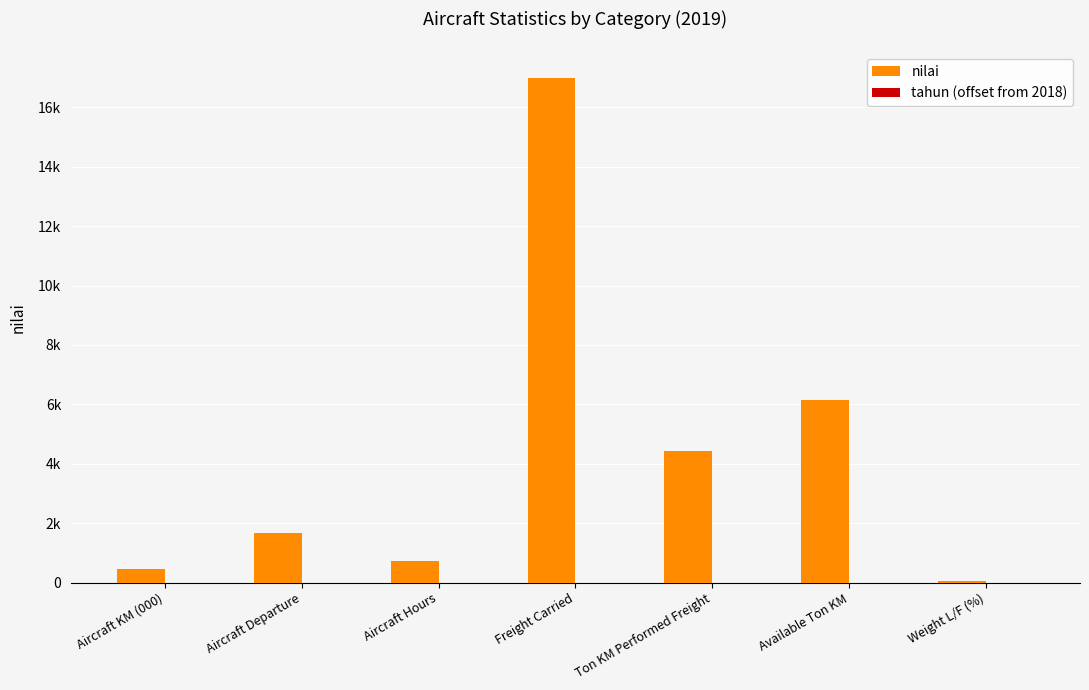

What is the value of the tahun (offset from 2018) bar at the 2nd from the left?

1